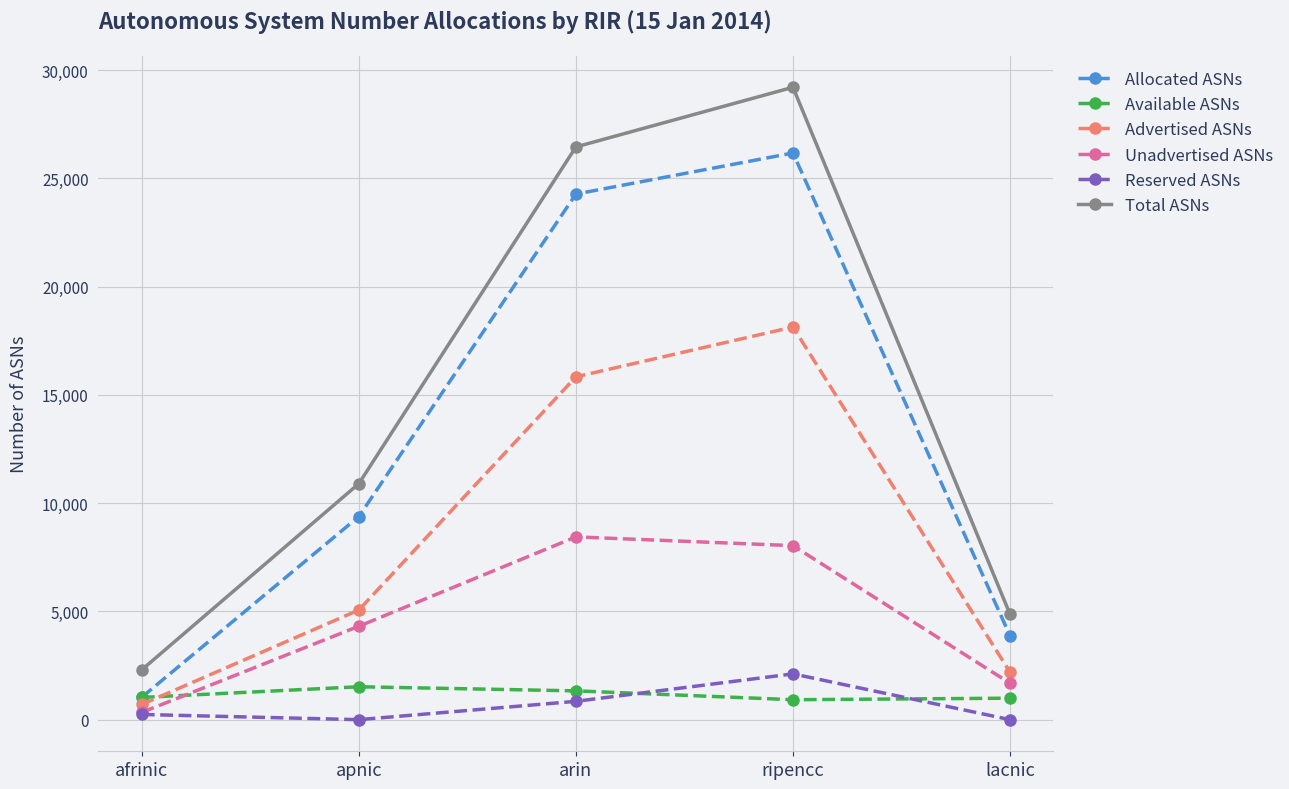

Between afrinic and arin, which series saw the biggest shift?

Total ASNs